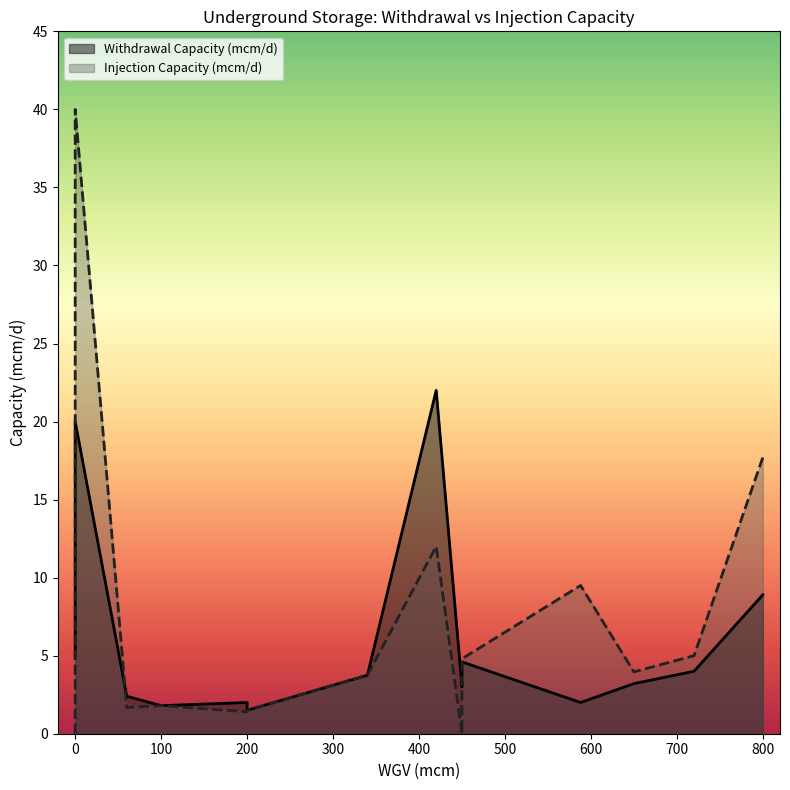

Which series has the largest total across all categories?

Injection Capacity (mcm/d)